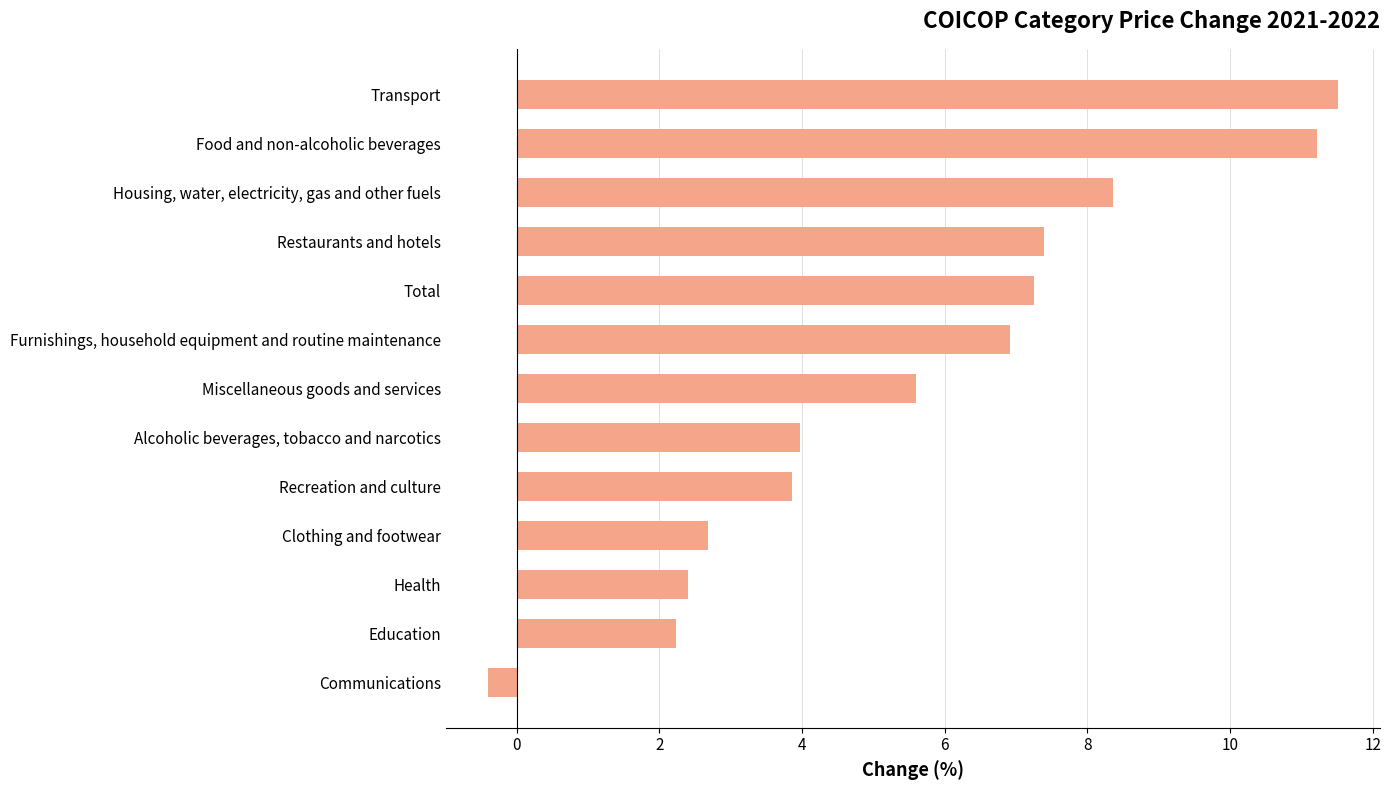

How many values exceed 5?

7